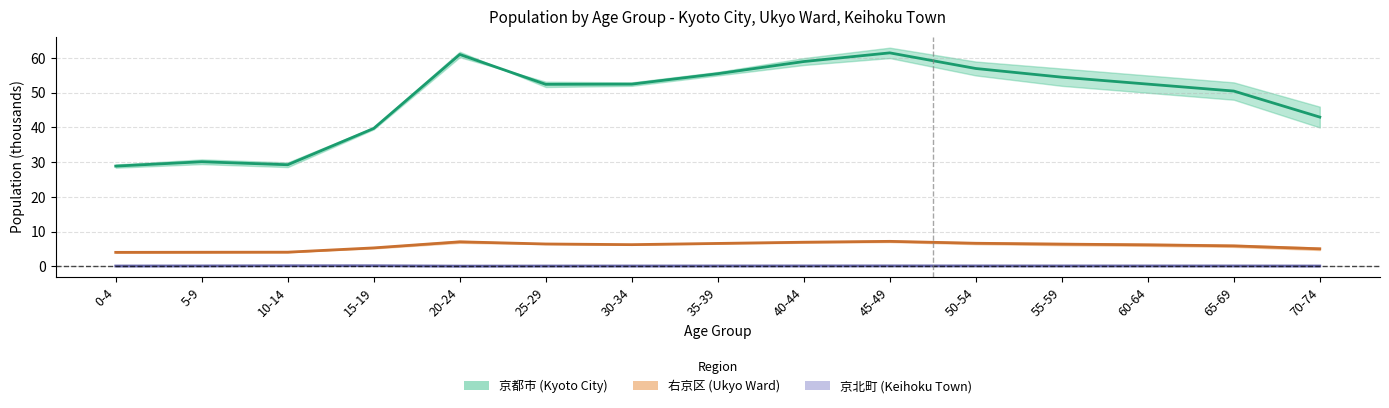

What is the label of the 15th point from the left?

70-74